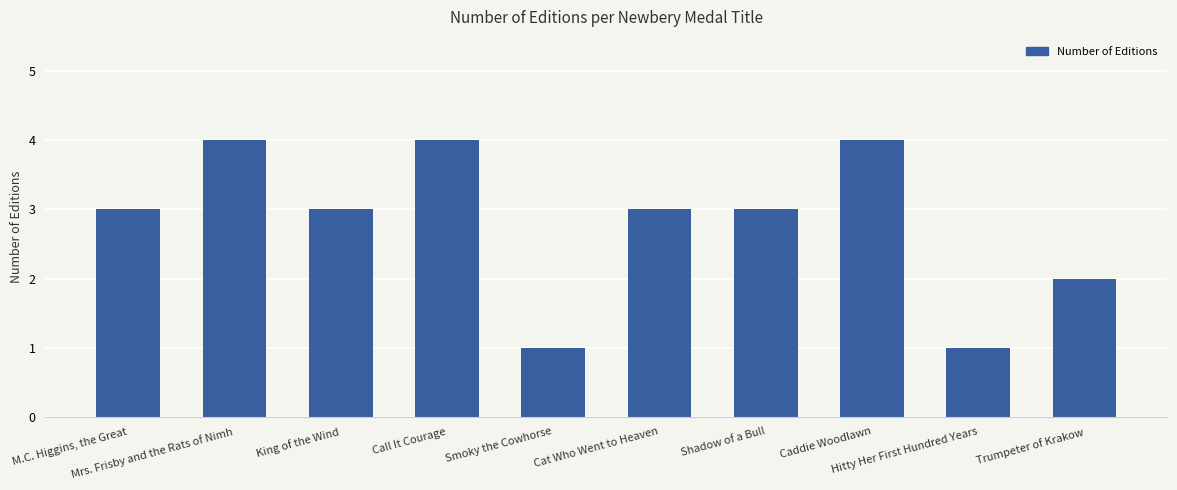

What is the greatest value displayed?

4